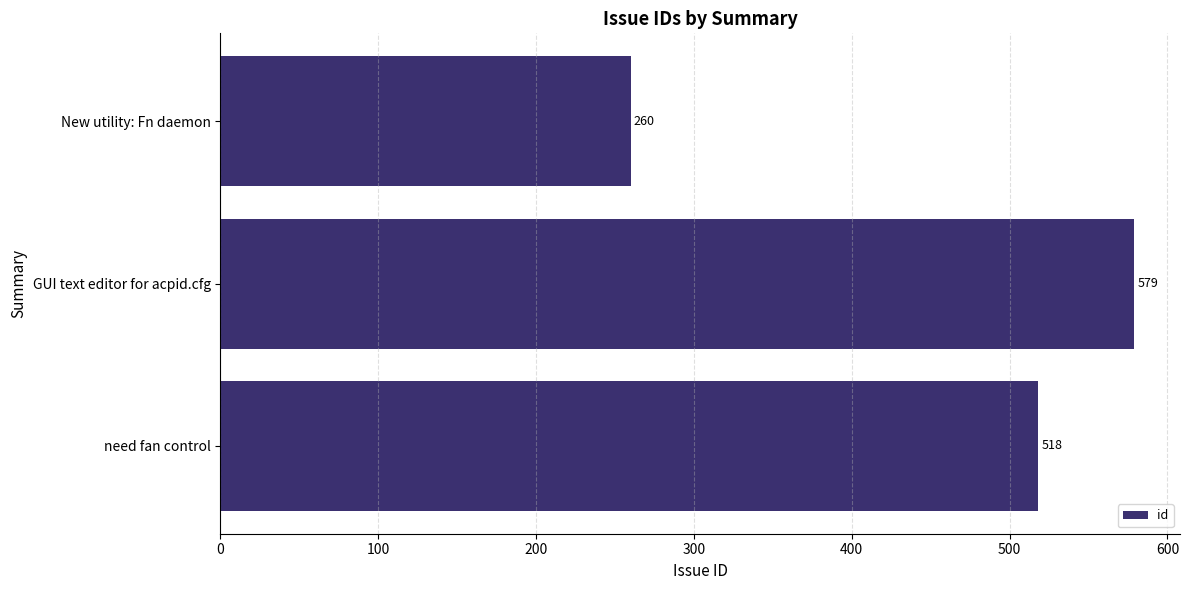

The chart shows a value of 356 at New utility: Fn daemon. True or false?

False